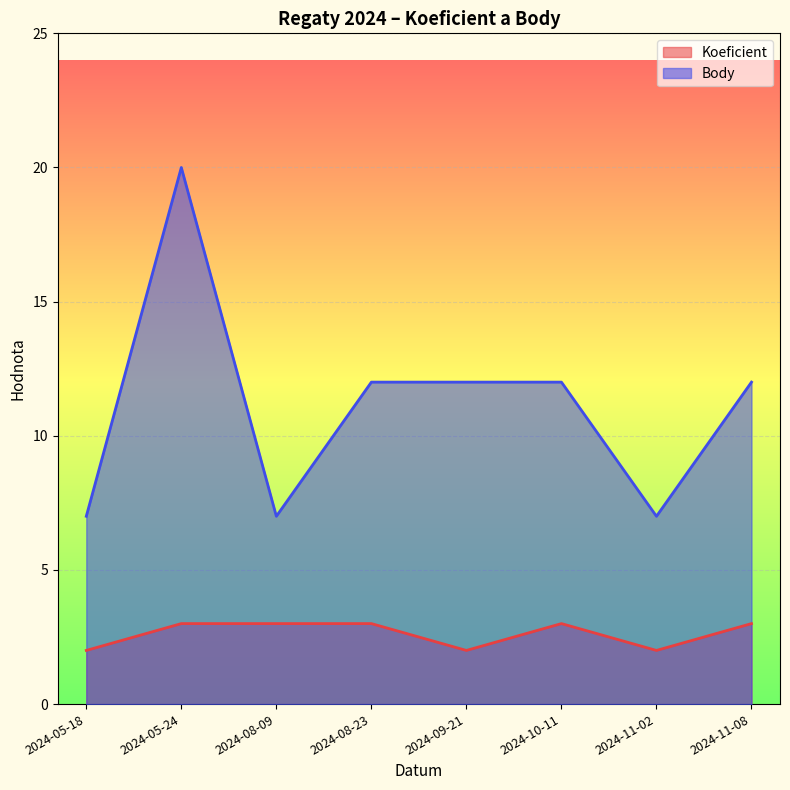

List the series in order of their peak value, lowest first.

Koeficient, Body